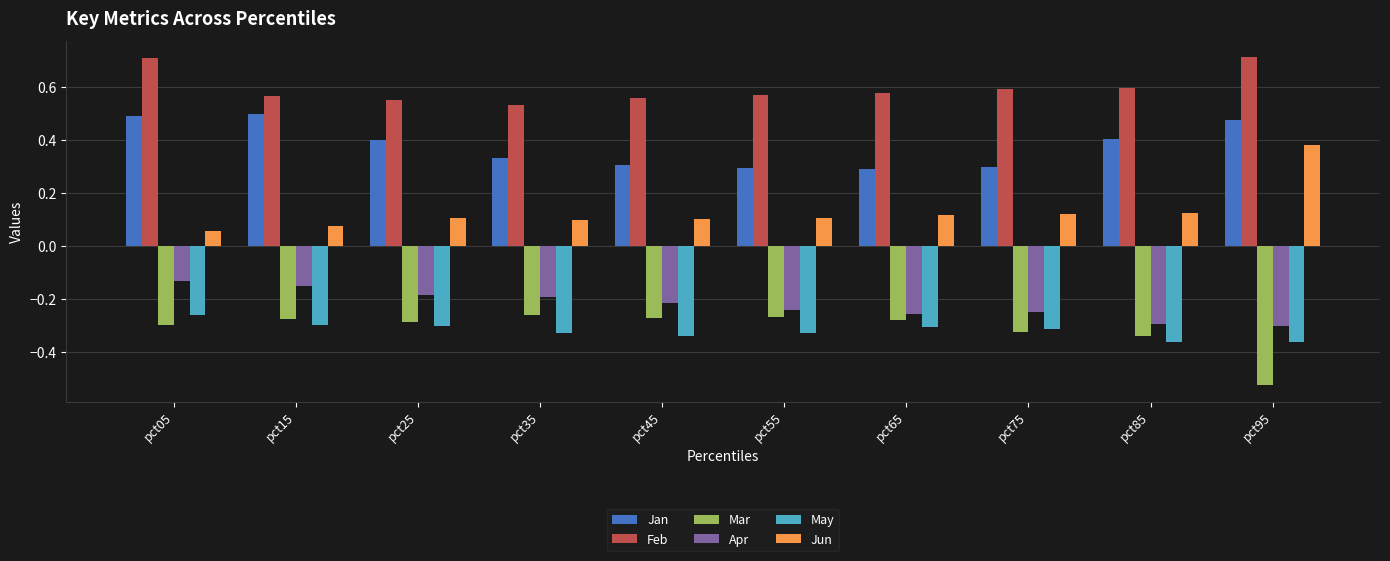

What is the sum of all Feb values?

6.0